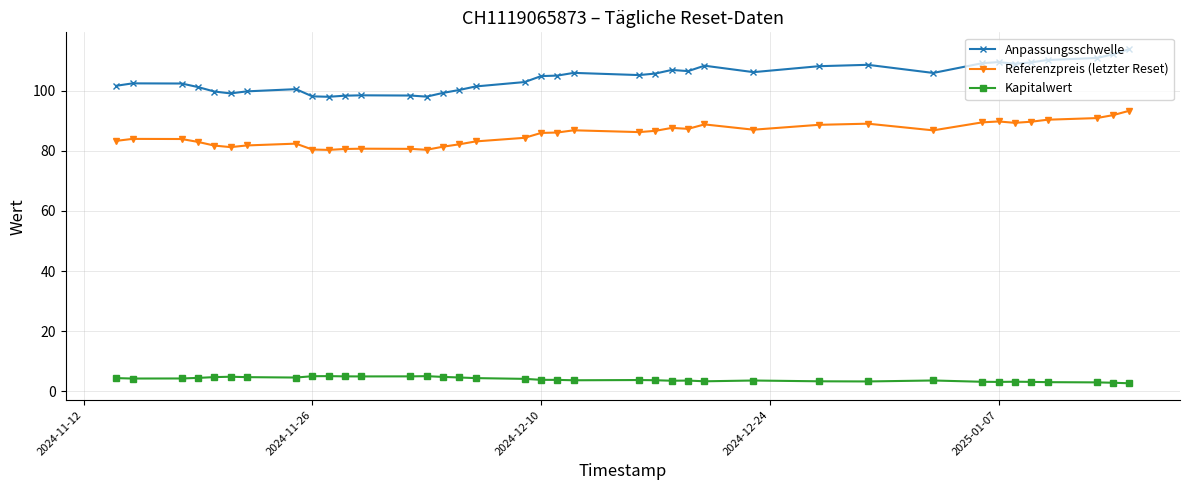

What is the maximum value for Anpassungsschwelle?

113.9